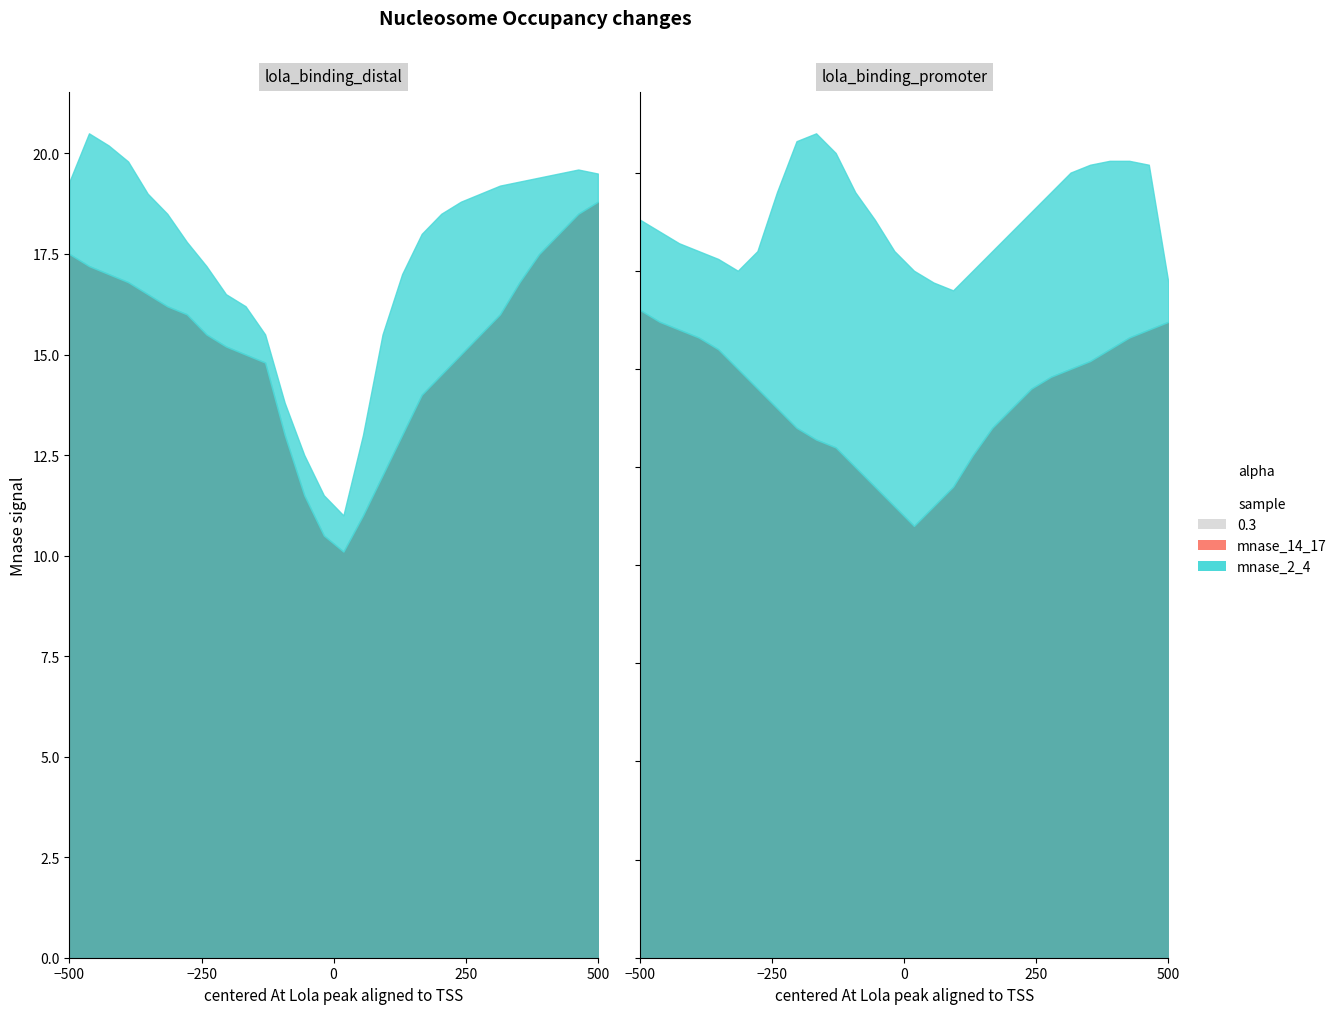

Is the value of mnase_2_4 at 10 greater than the value of mnase_14_17 at 23?

Yes